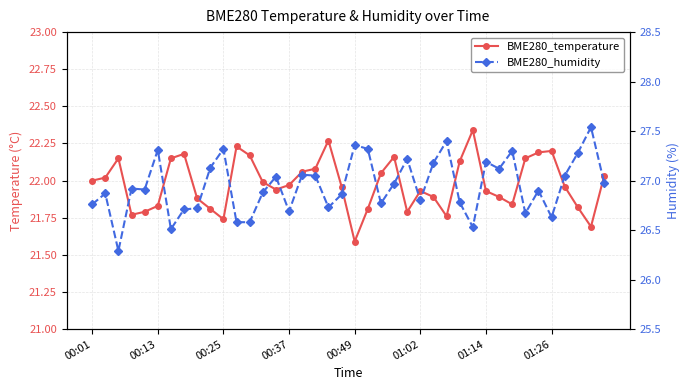

Is this an area chart (filled region under the line)?

No